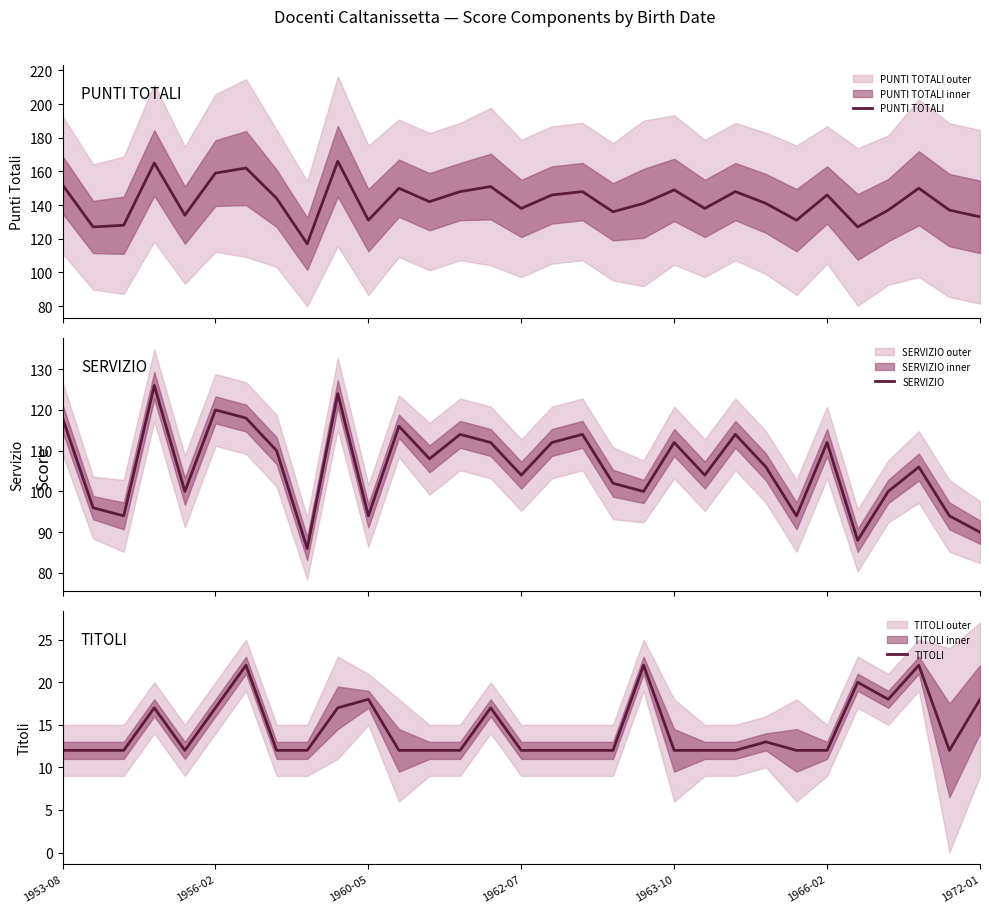

Rank the series by their average value, from highest to lowest.

PUNTI TOTALI, SERVIZIO, TITOLI